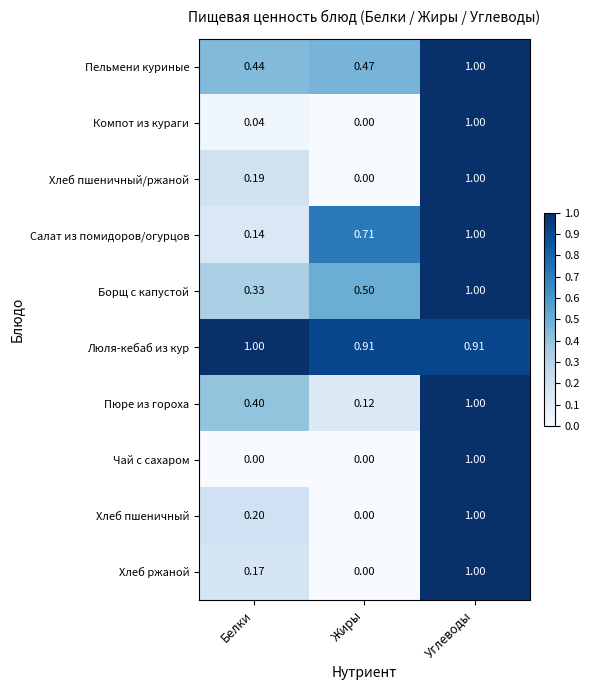

Which series changed the most between Белки and Углеводы?

Чай с сахаром